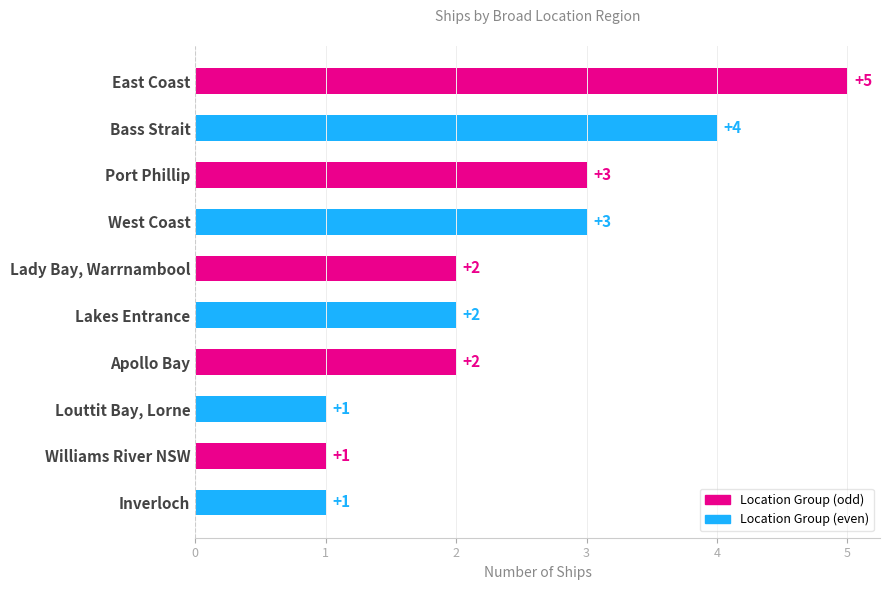

Reading top to bottom, what are all the values shown in this chart?

East Coast=5	Bass Strait=4	Port Phillip=3	West Coast=3	Lady Bay, Warrnambool=2	Lakes Entrance=2	Apollo Bay=2	Louttit Bay, Lorne=1	Williams River NSW=1	Inverloch=1